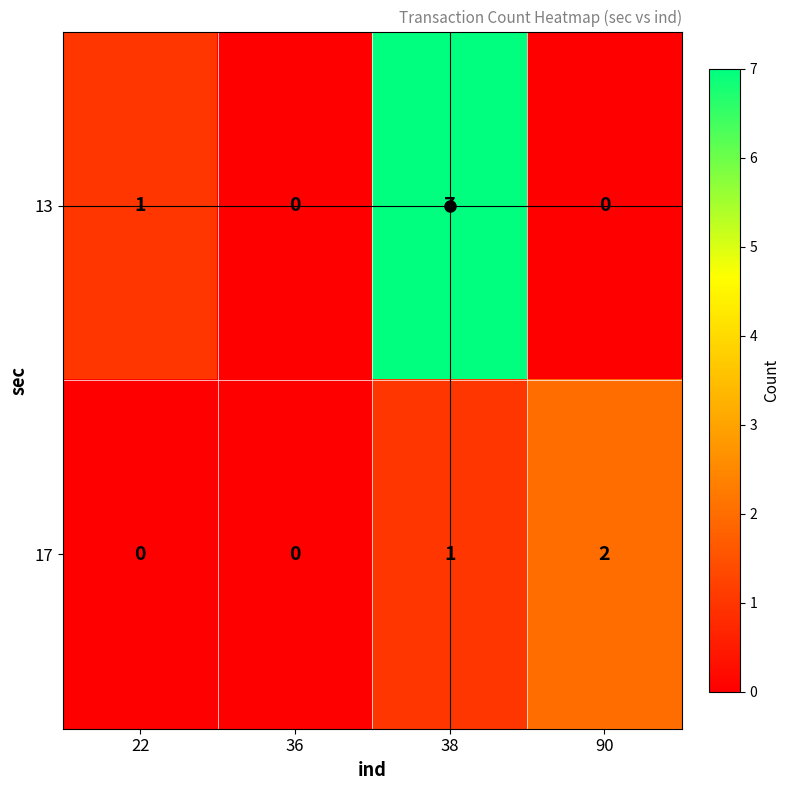

Rank the series by their maximum value, from lowest to highest.

17, 13